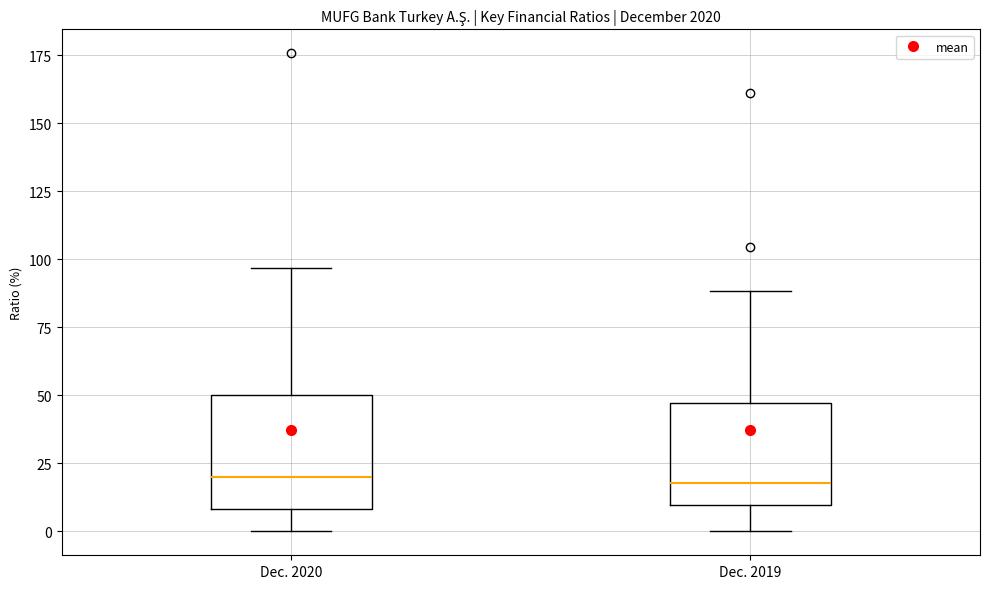

Reading left to right, read every box against the y-axis: the position of its median line, the range the box covers, and the ends of its whiskers. The values are not printed on the chart, so give them approximately, as read against the axis.

Dec. 2020: median 20, box 10 to 50, whiskers 0 to 95
Dec. 2019: median 20, box 10 to 45, whiskers 0 to 90